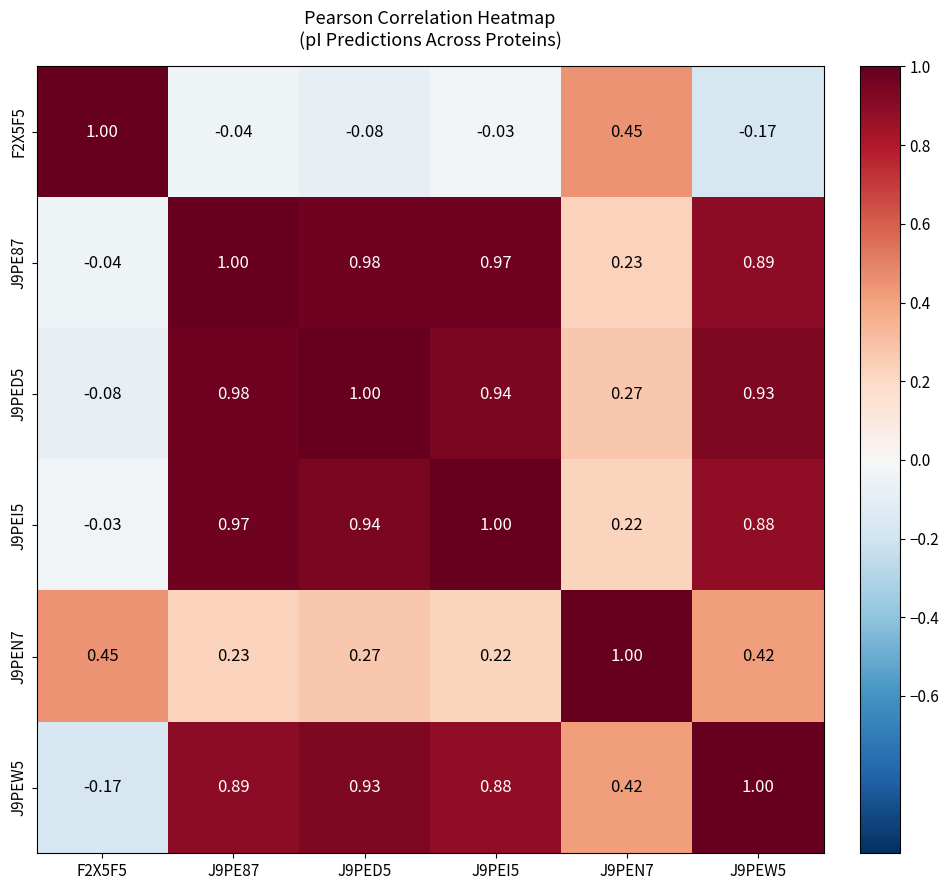

Count the number of categories in the chart.

6